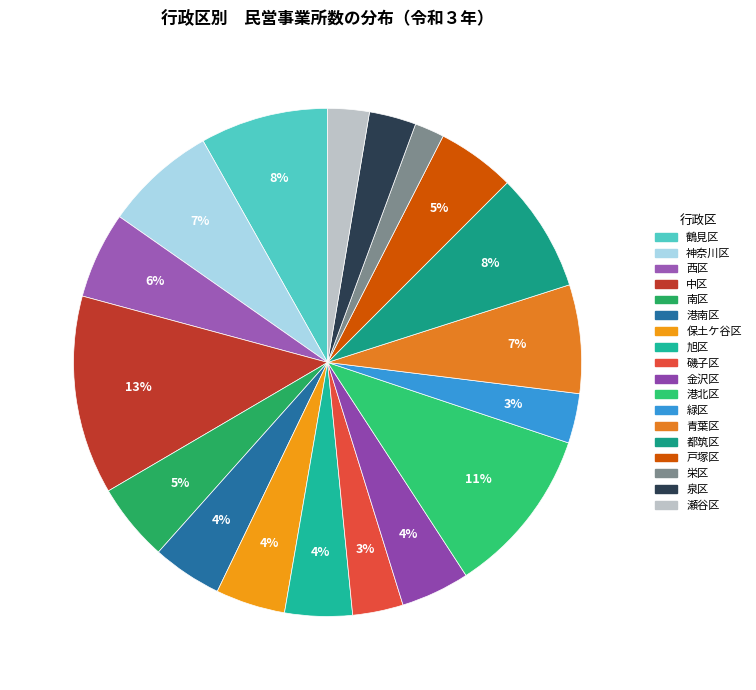

Is it true that 港北区 is 17% of the pie?

False